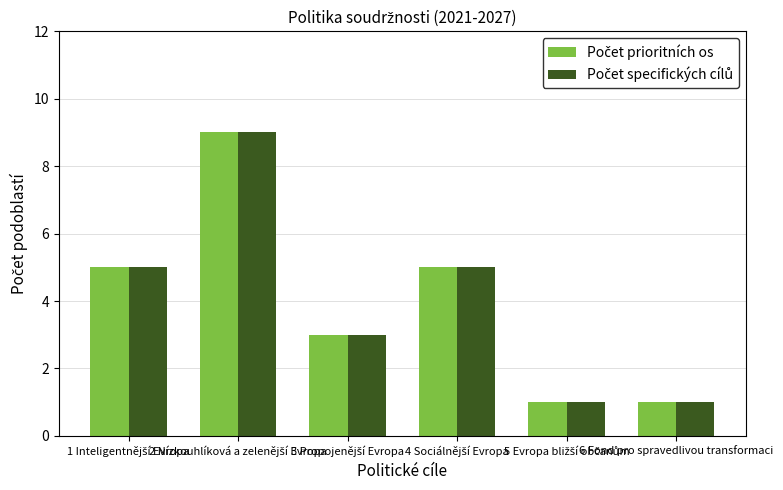

What is the greatest value displayed?

9